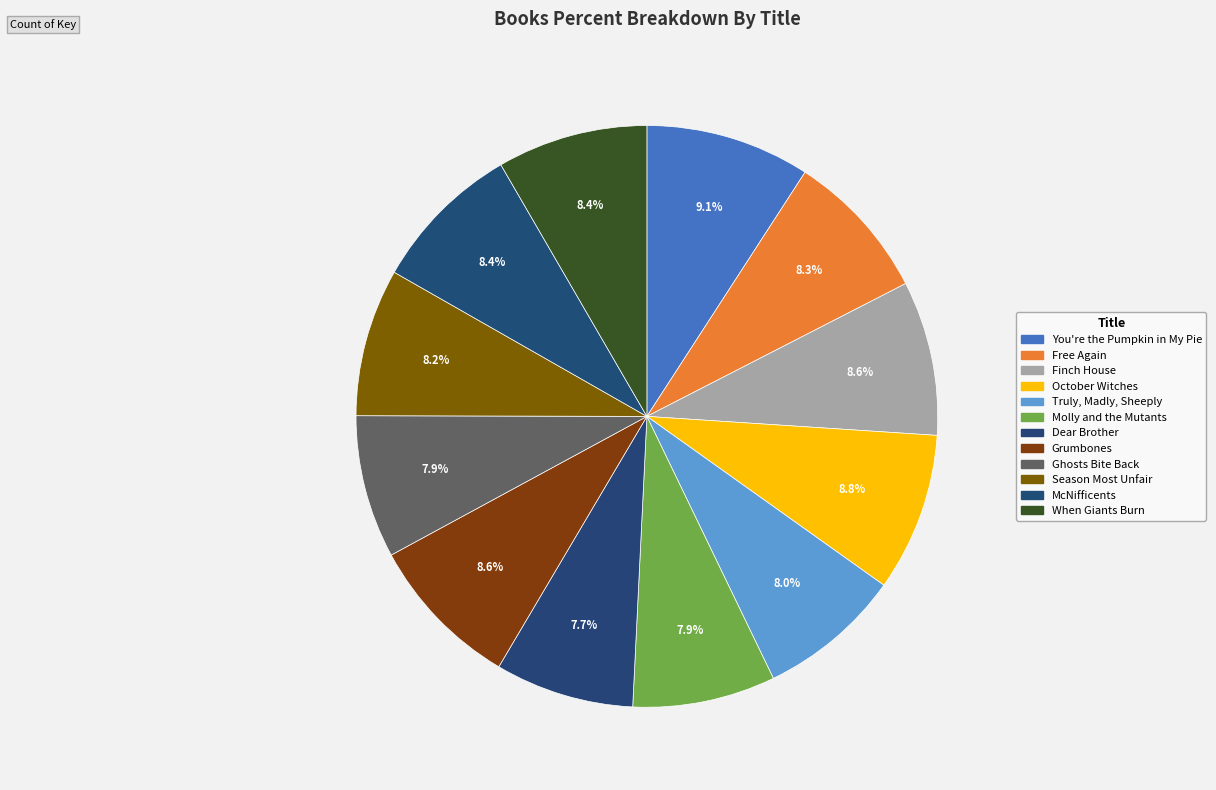

How many slices are in this pie chart?

12